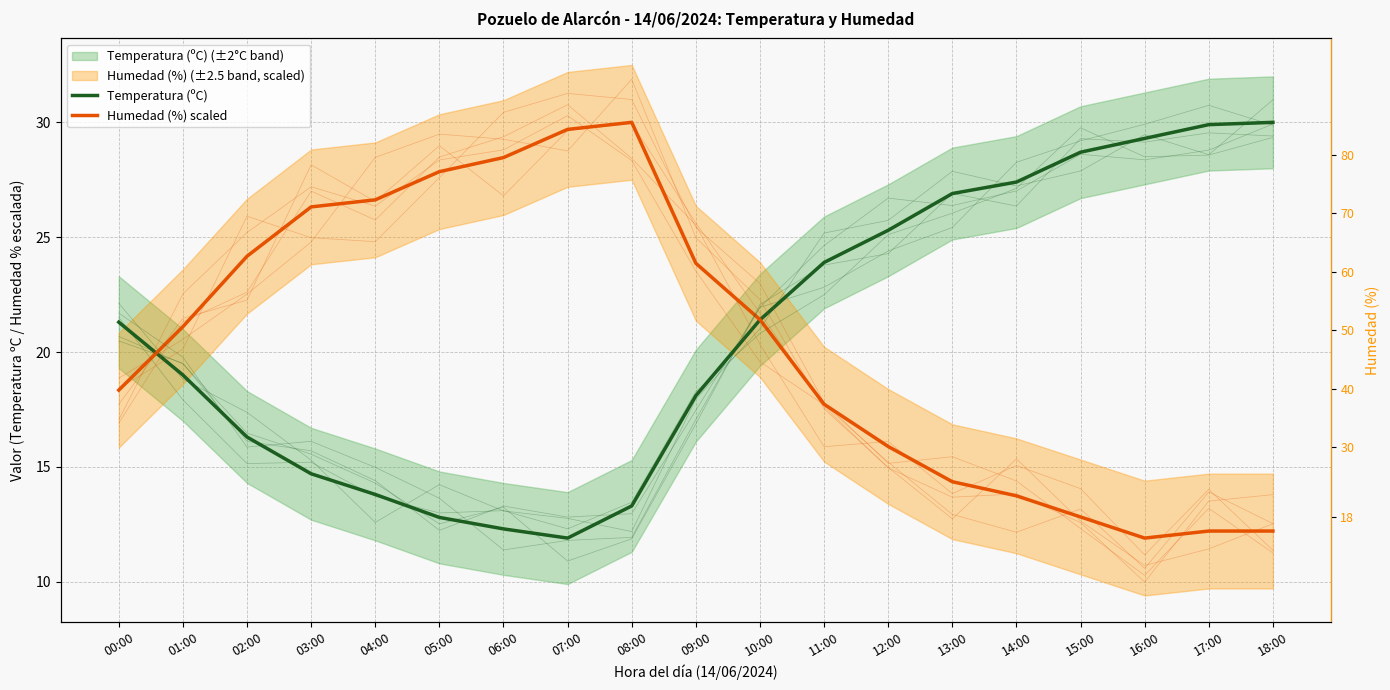

How many intersections are there between Humedad (%) scaled and Temperatura (ºC)?

2